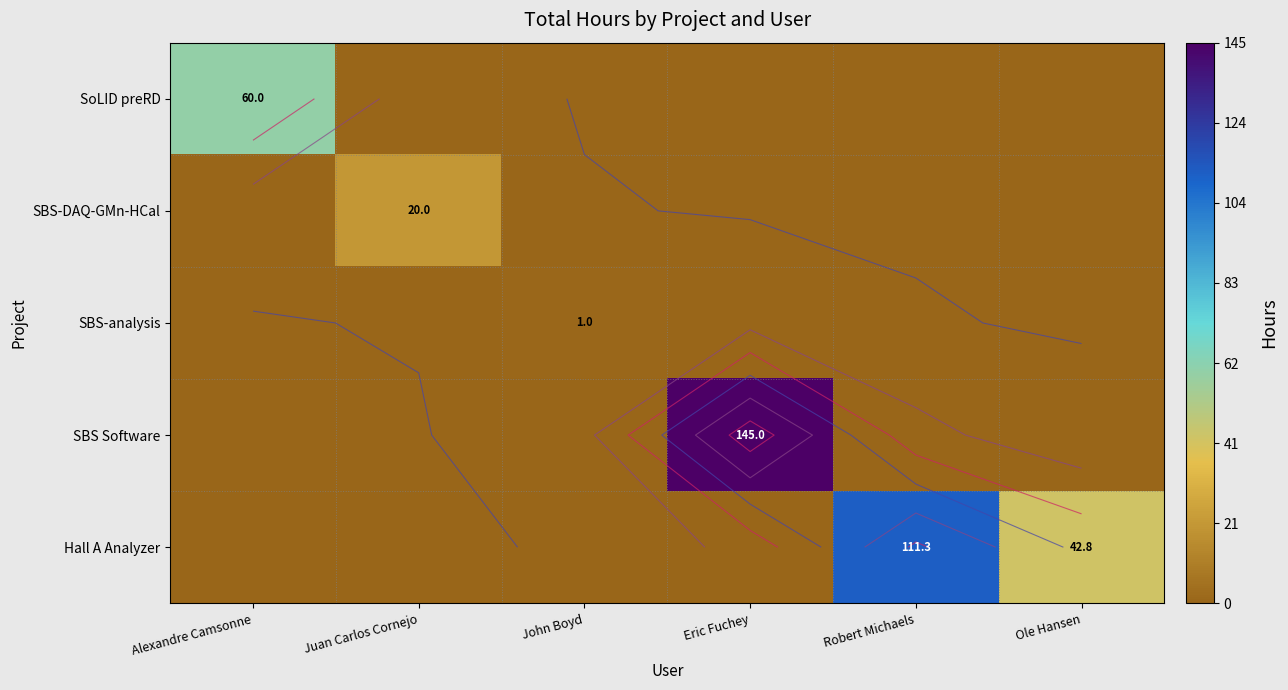

How many data points does each series have?

6